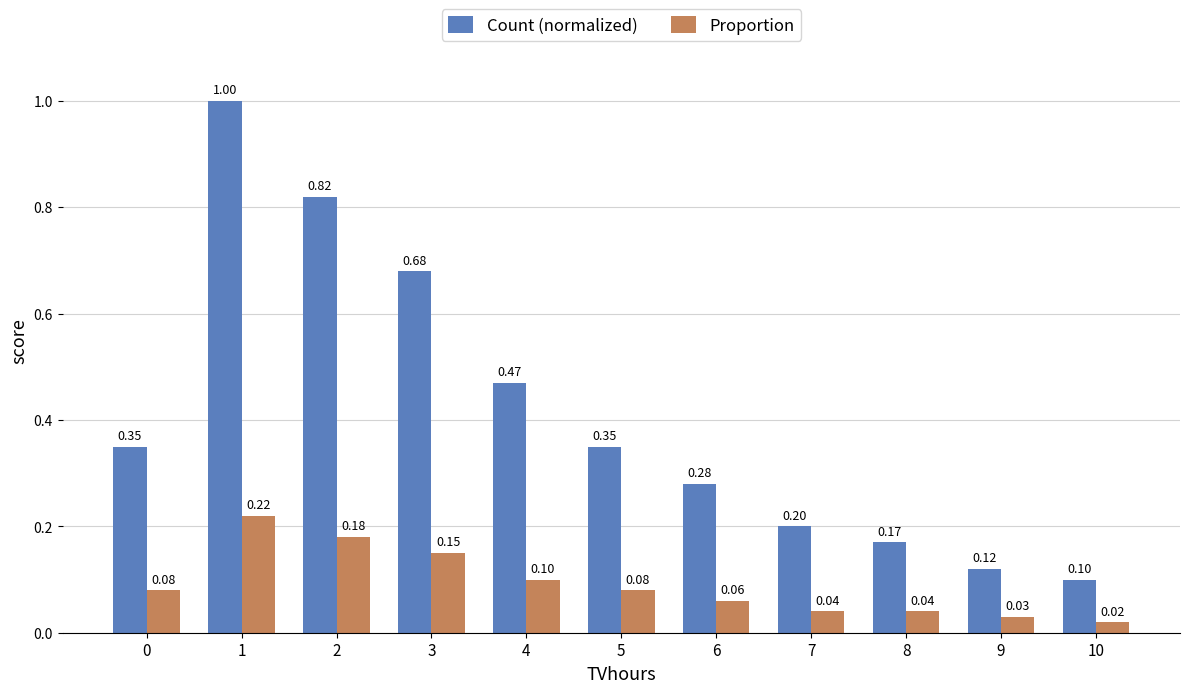

What is the total value across all series at 8?

0.2